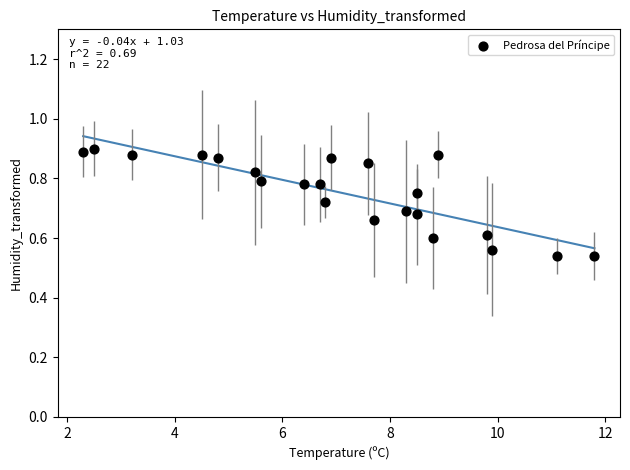

What is the range of X values (max minus min)?

9.5